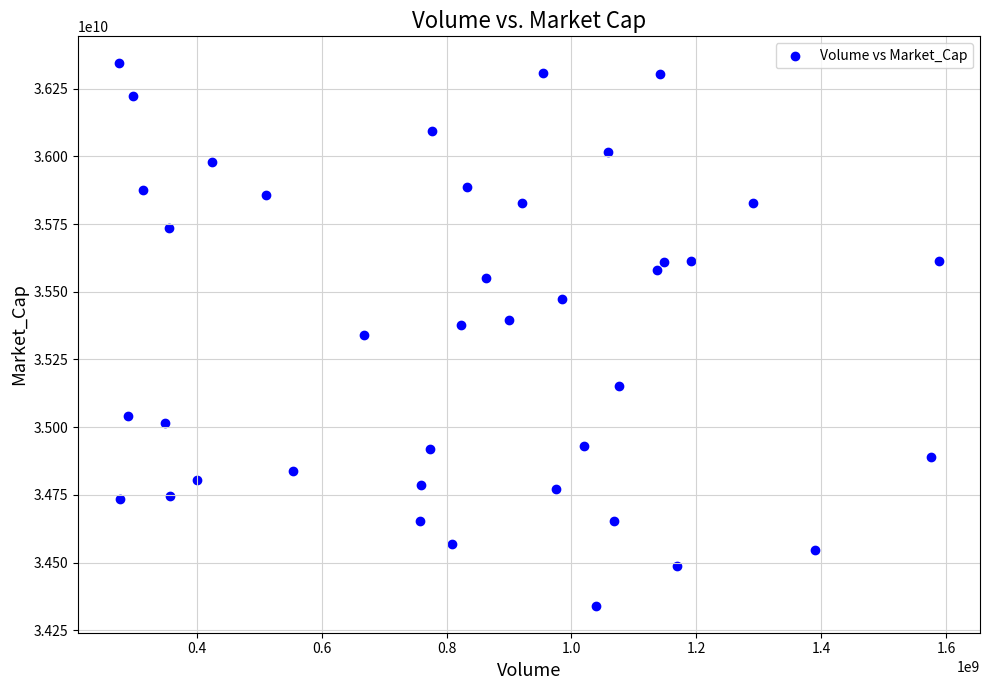

What is the range of X values (max minus min)?

1313049655.3